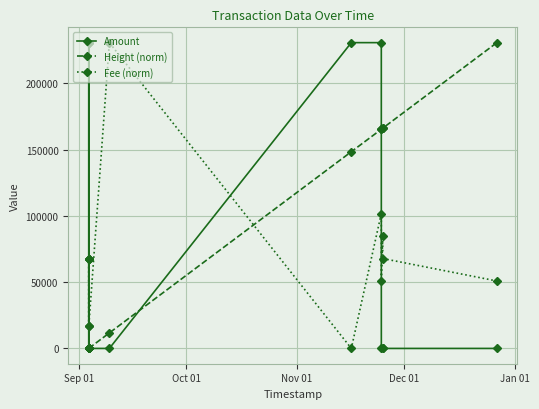

What is the value of the Height (norm) point at the 11th from the left?

166079.1